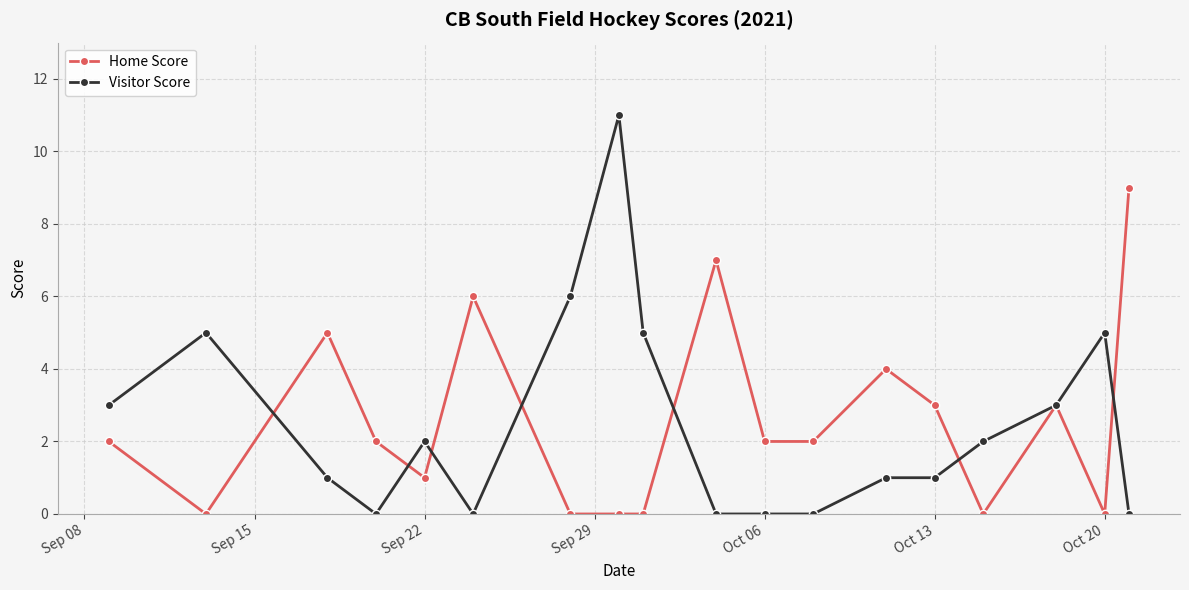

Which series has the largest range (max minus min)?

Visitor Score